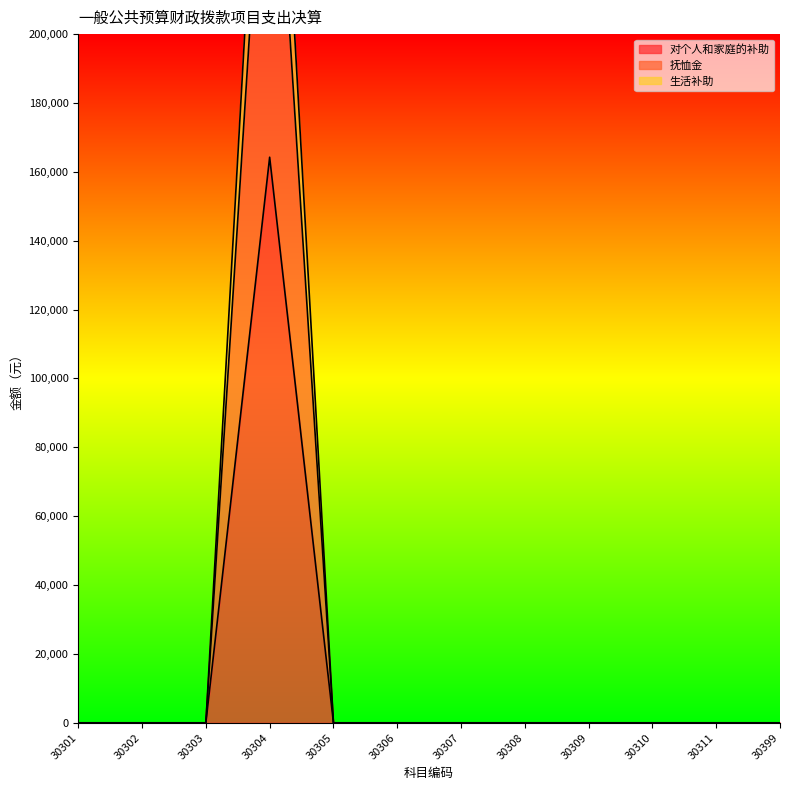

True or false: 生活补助 has a value of 0.0 at 30303.

True